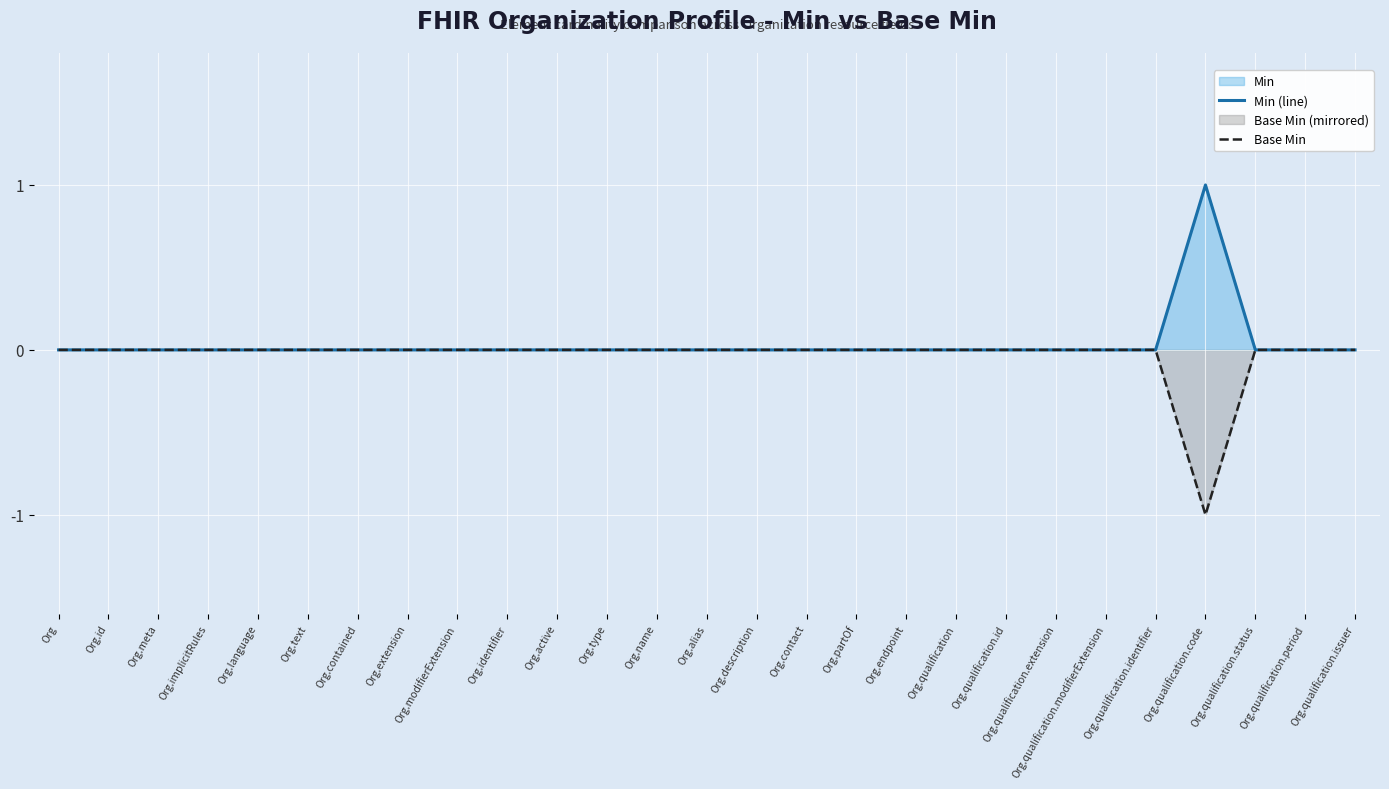

How many lines are shown in the chart?

2